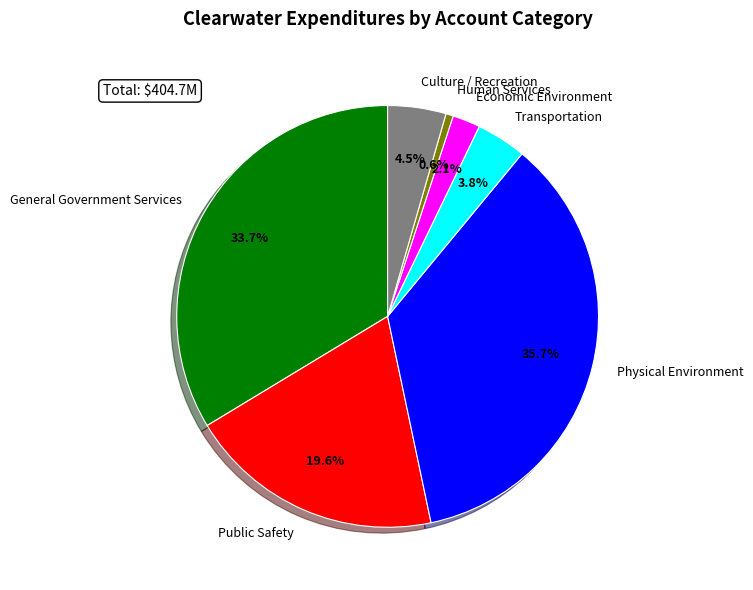

Is there a majority slice in this chart?

No